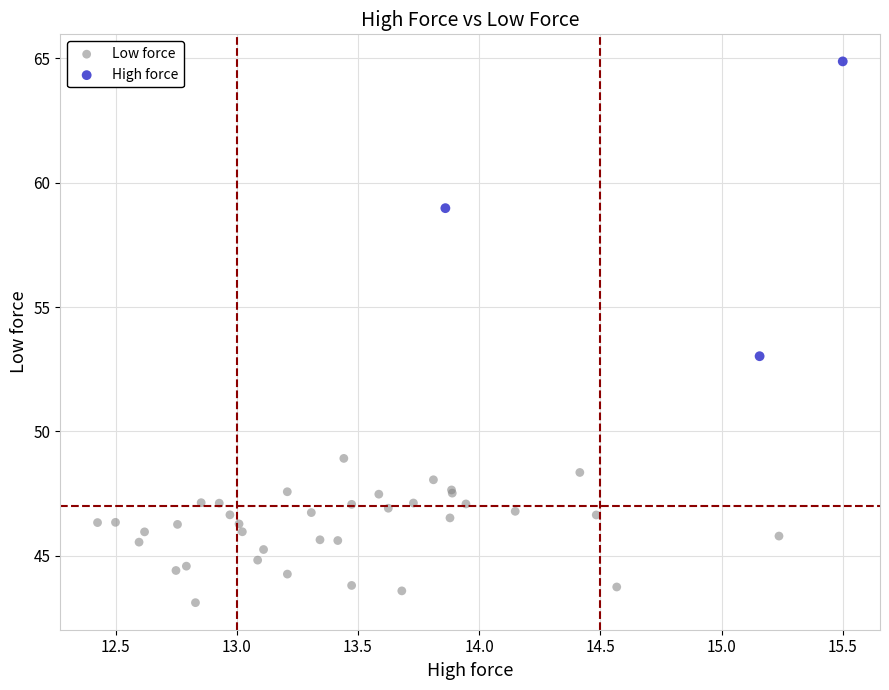

What are all the series names shown in the legend?

Low force, High force